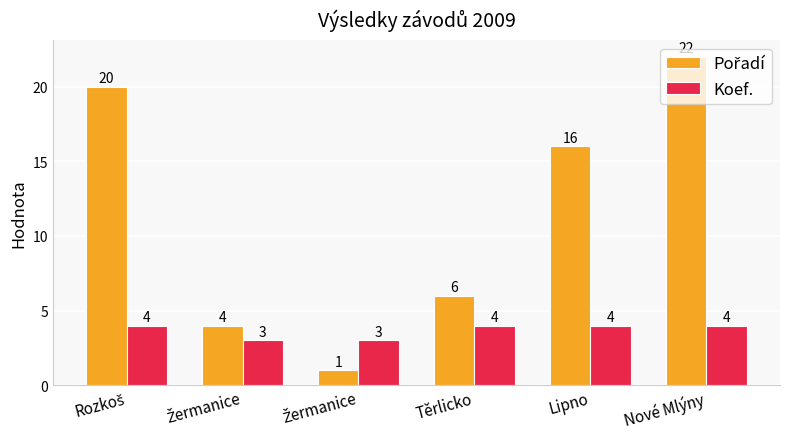

How many bars are there in each group?

2